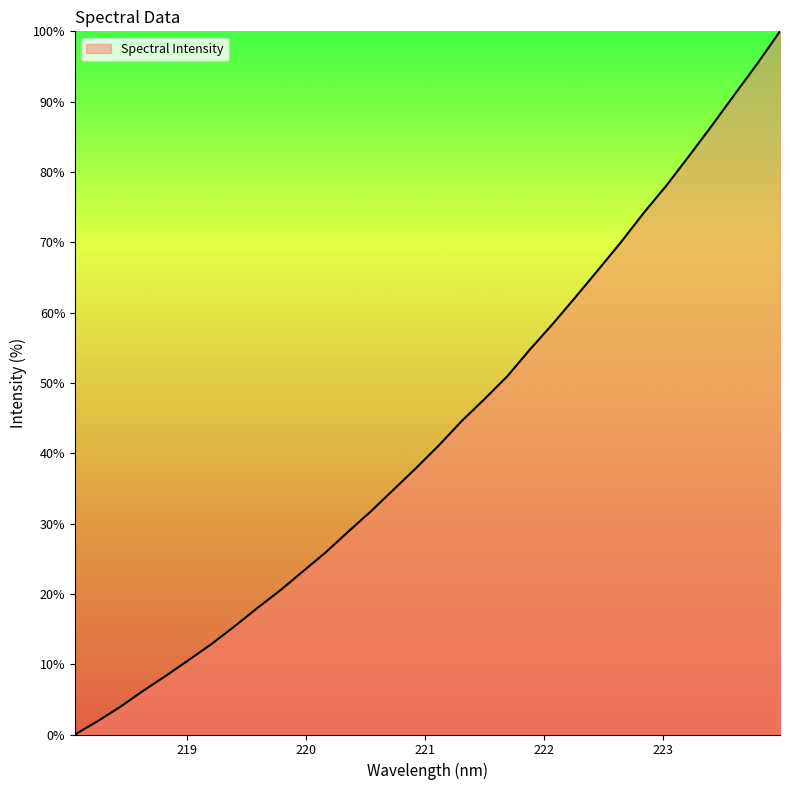

What is the average value?

43.2